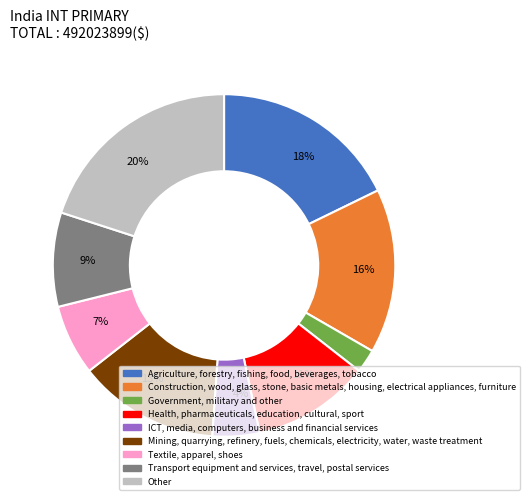

To the nearest percent, what is the average slice percentage?

11%